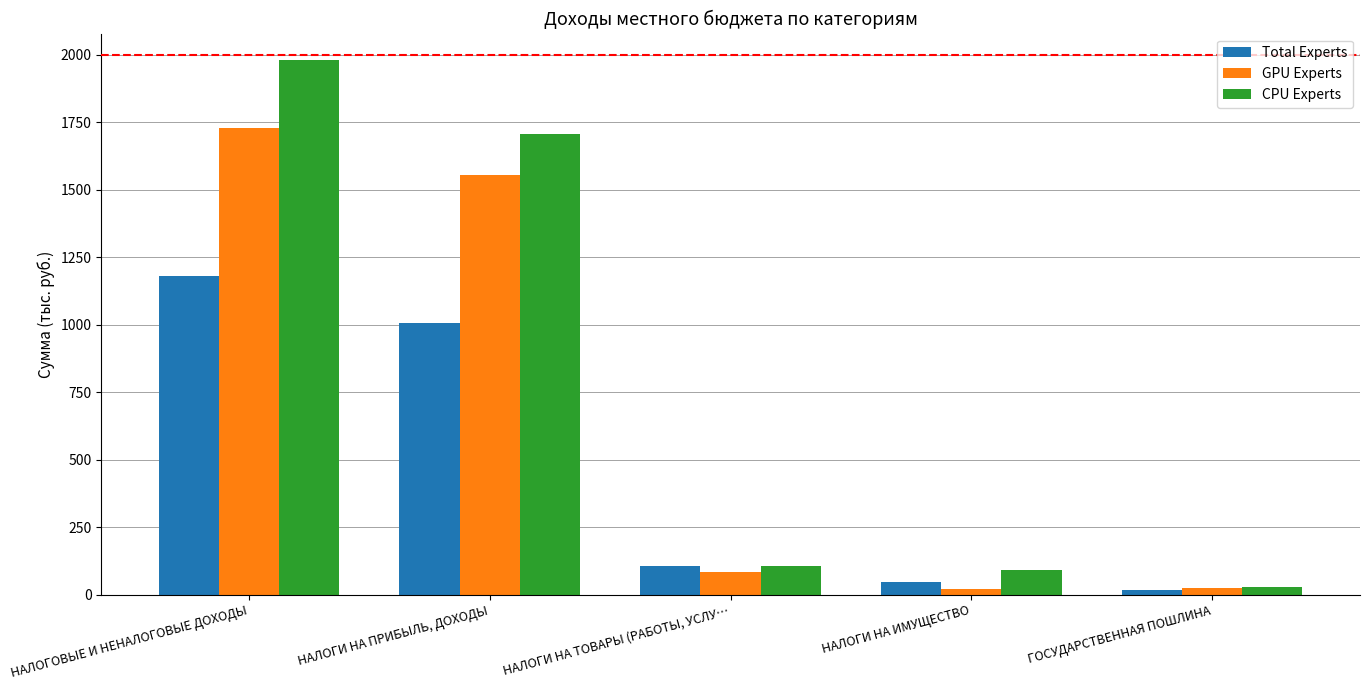

What is the spread (max minus min) of values at НАЛОГИ НА ПРИБЫЛЬ, ДОХОДЫ?

698.7